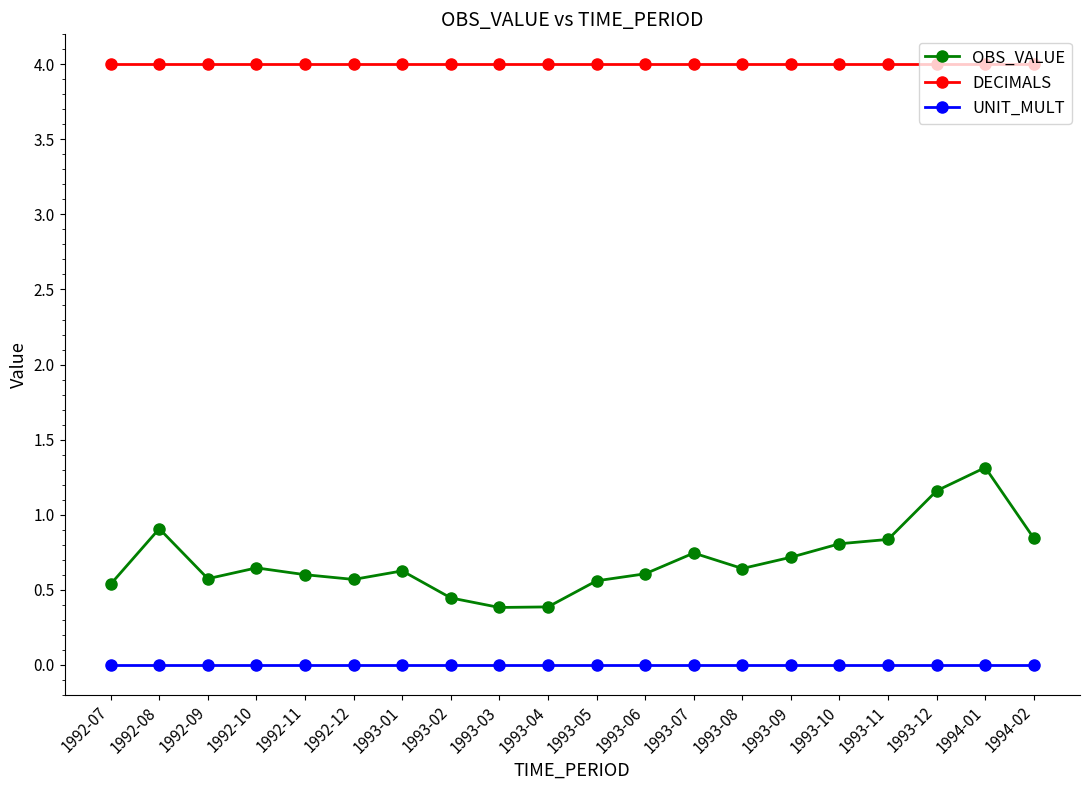

Is it true that UNIT_MULT equals 0.0 at 1992-08?

True